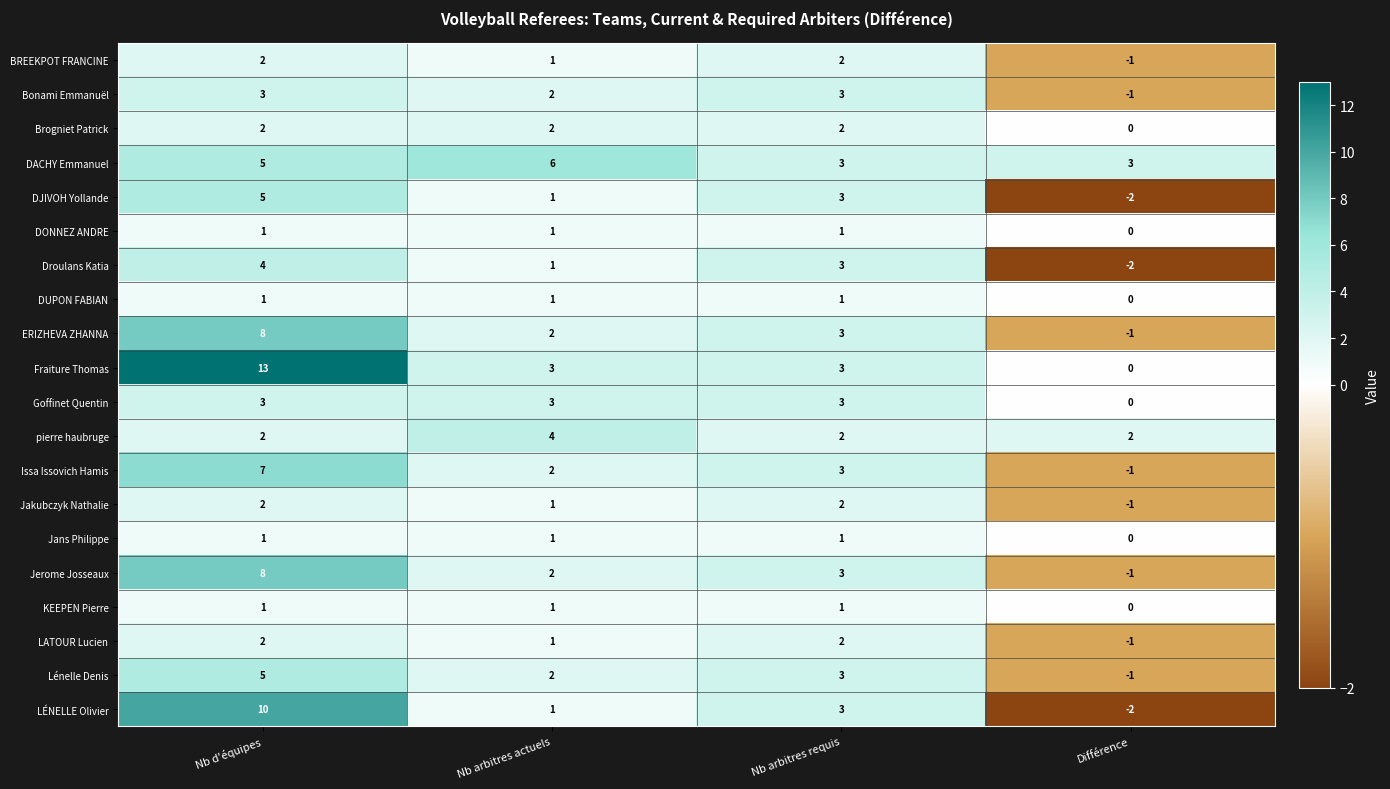

Count the BREEKPOT FRANCINE values in the range 1 to 2.

3